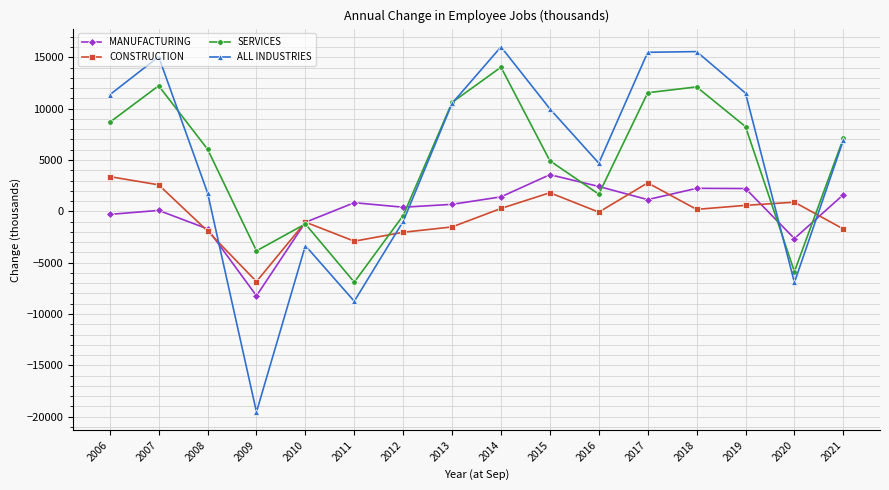

True or false: MANUFACTURING and CONSTRUCTION cross at least once.

True